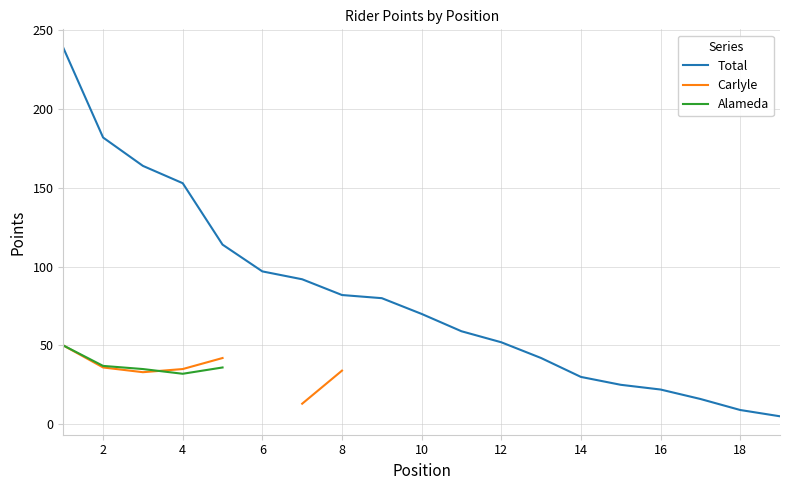

What is the value of the Total point at the 12th from the left?

52.0